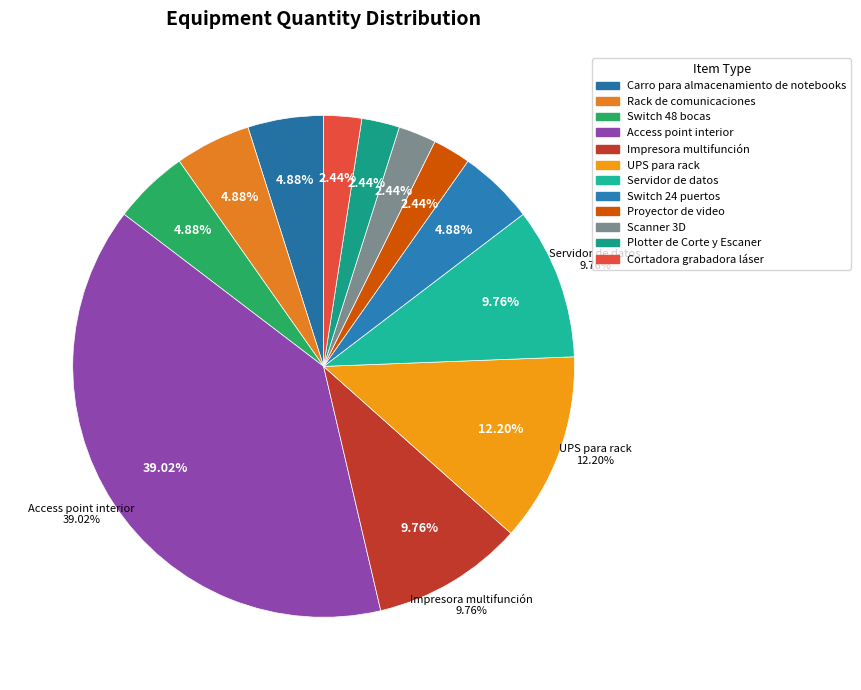

Which has a higher value, Impresora multifunción or Carro para almacenamiento de notebooks?

Impresora multifunción